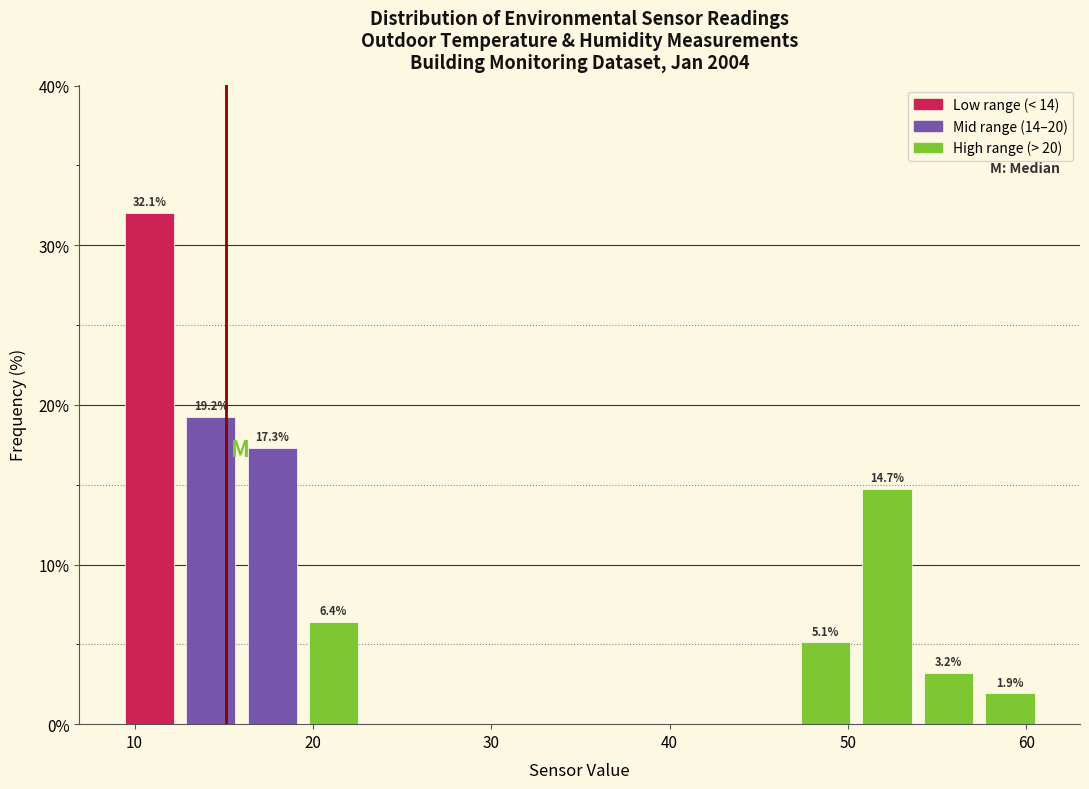

Read against the x-axis, roughly where is the centre of the tallest bar?

11